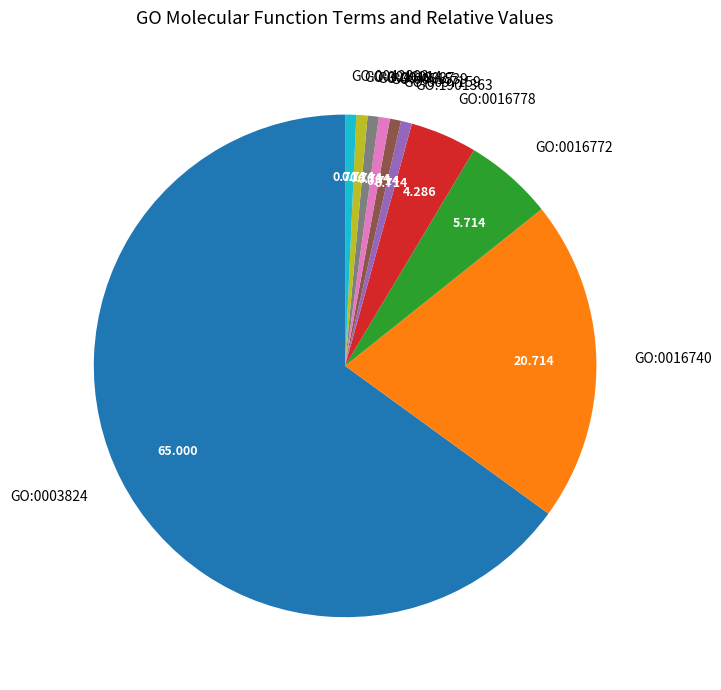

How many segments does this pie chart have?

10